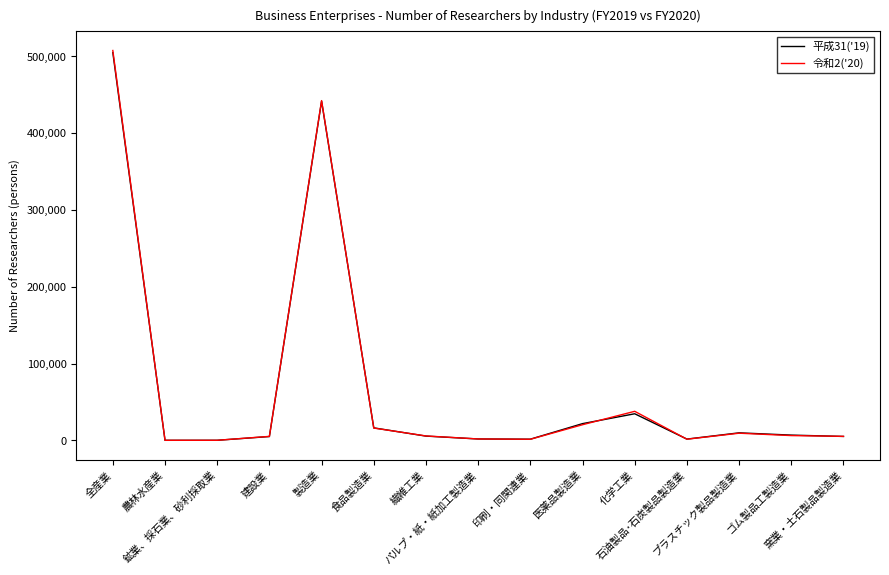

True or false: 平成31('19) has more than 2 interior local peaks.

True